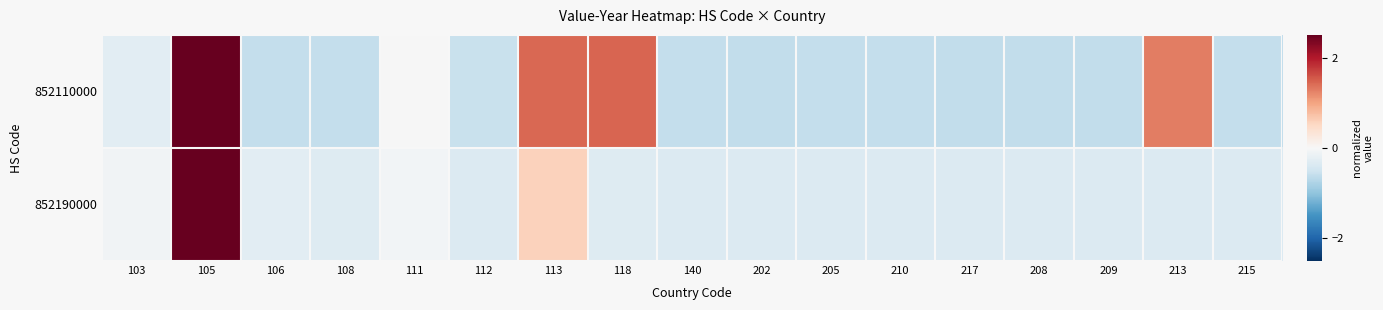

Rank the series at 112 from highest to lowest value.

852190000, 852110000